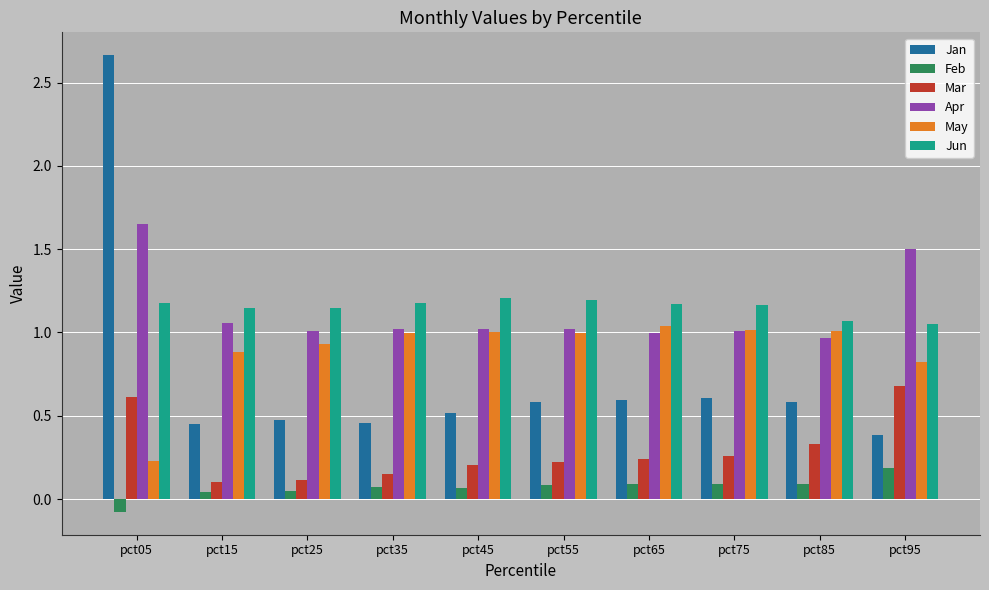

How many Jun values are between 1 and 2?

10